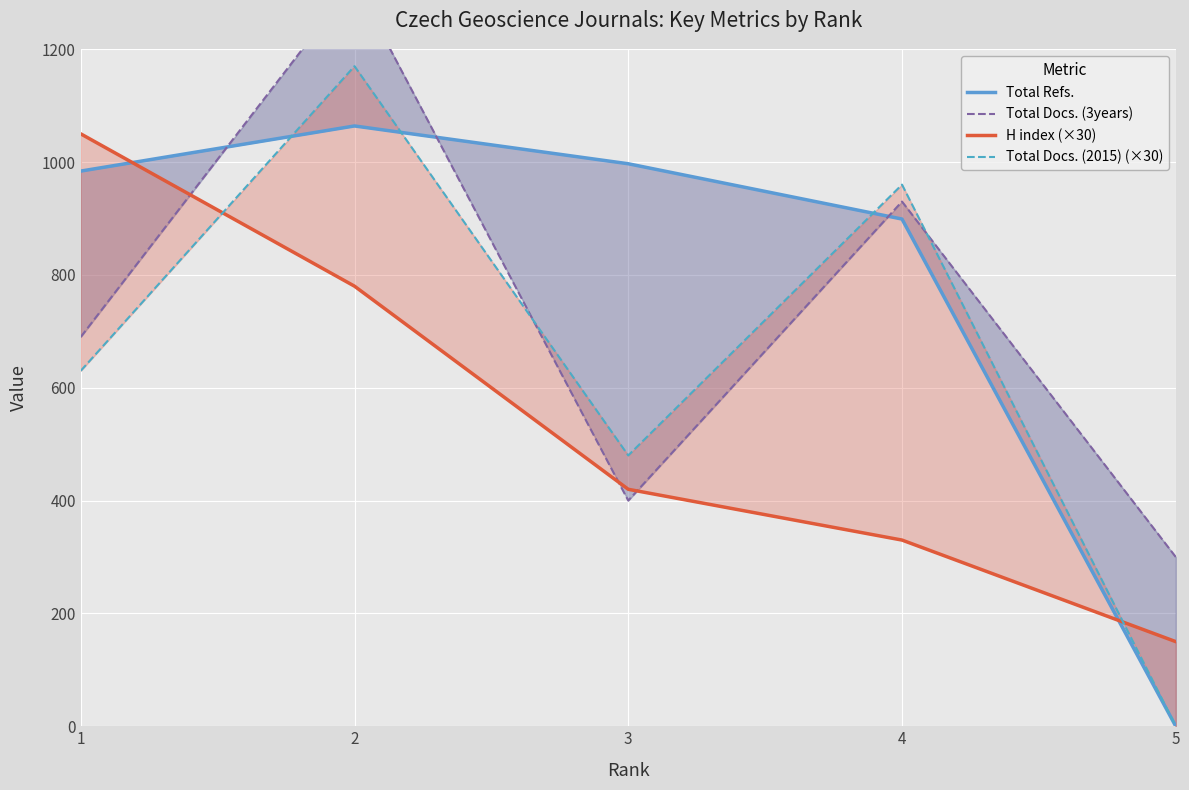

List the series in order of their overall mean, highest first.

Total Refs., Total Docs. (3years), Total Docs. (2015) (×30), H index (×30)